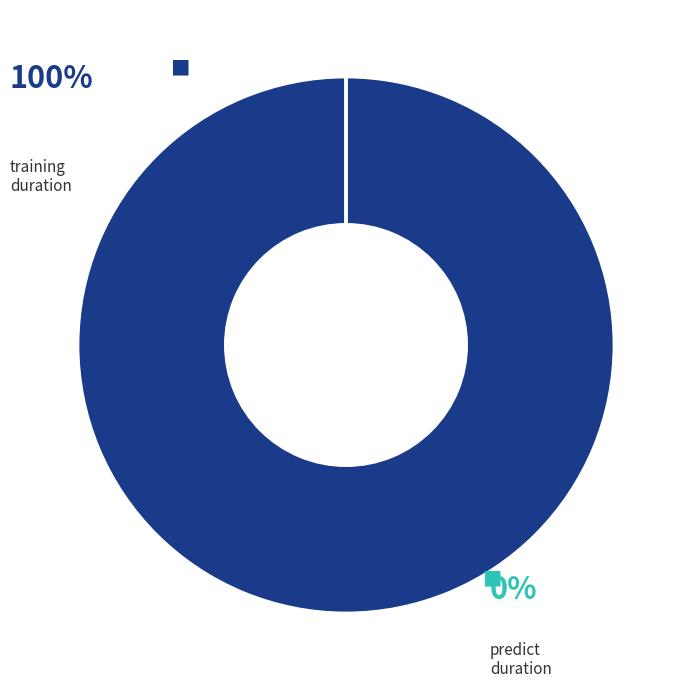

Does any single category account for the majority?

Yes